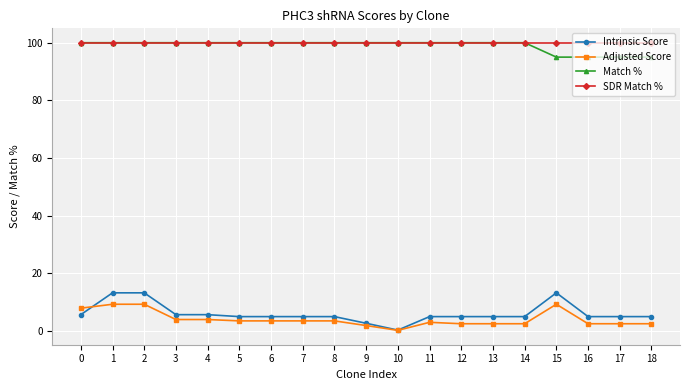

Which series has the largest total across all categories?

SDR Match %